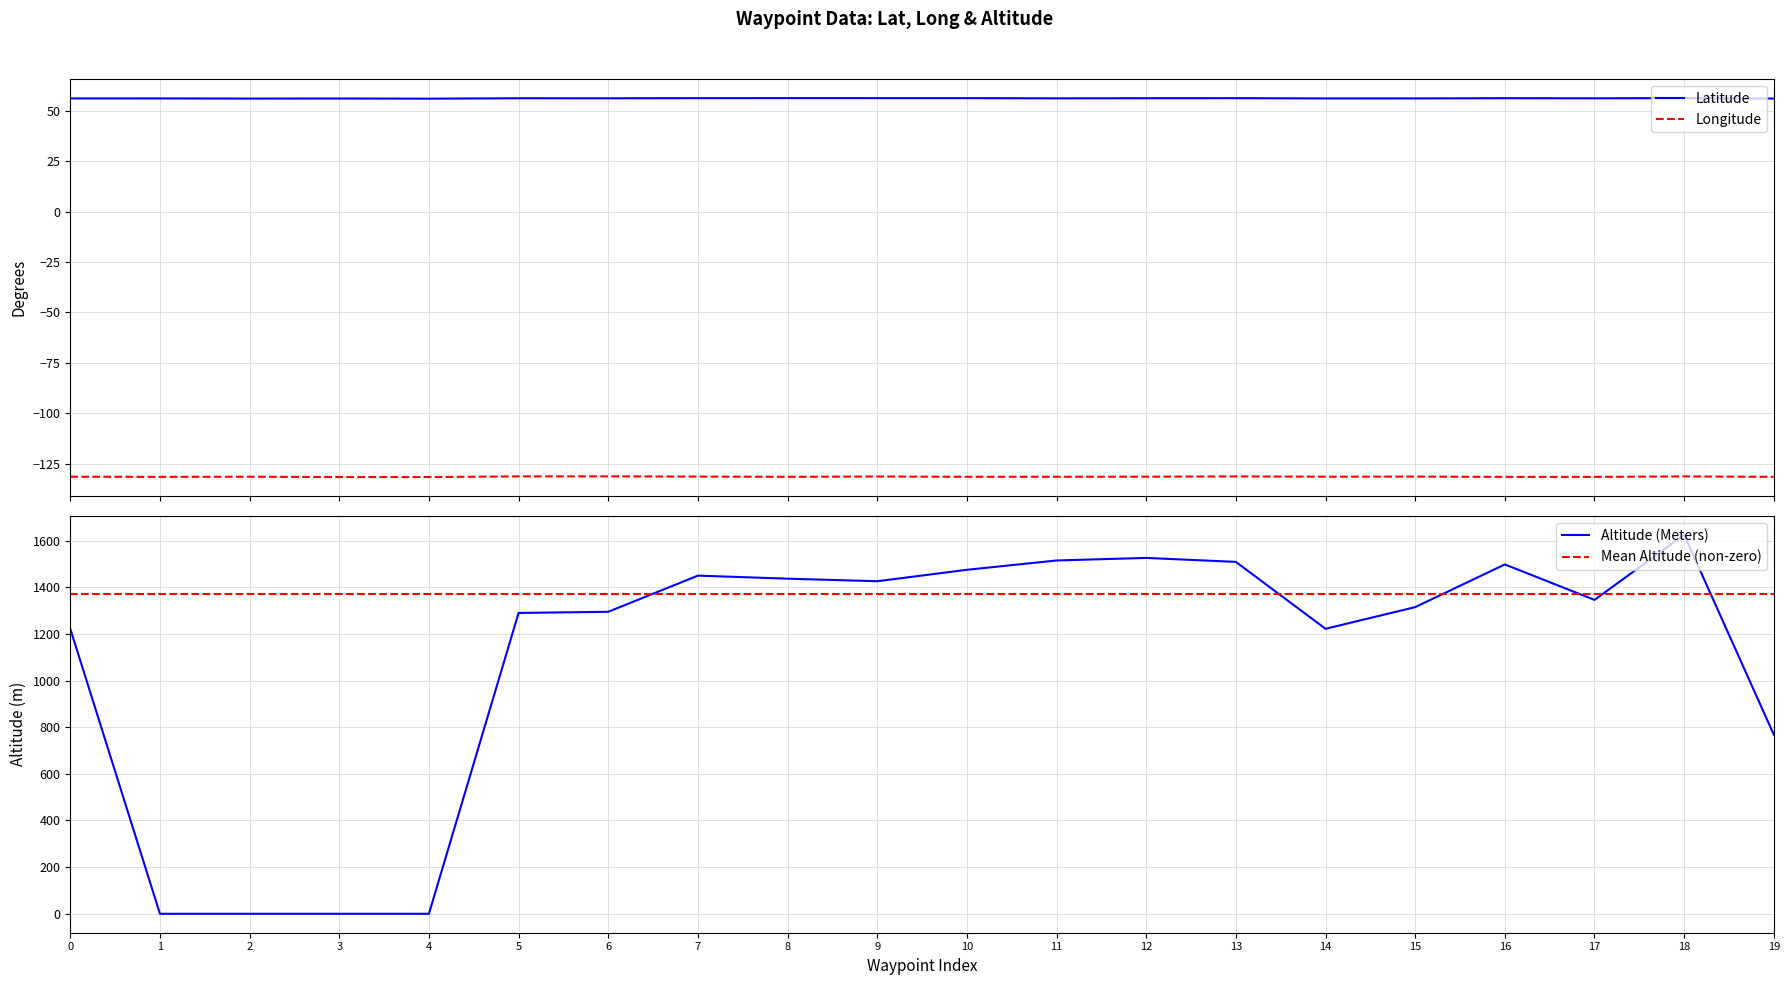

Reading left to right, extract all data points from this chart.

Latitude: 56.1	56.1	56.0	56.0	55.9	56.1	56.1	56.2	56.2	56.2	56.2	56.1	56.1	56.2	56.1	56.1	56.2	56.1	56.2	56.0
Longitude: -131.4	-131.5	-131.4	-131.6	-131.6	-131.2	-131.2	-131.3	-131.4	-131.3	-131.4	-131.4	-131.4	-131.2	-131.4	-131.3	-131.5	-131.5	-131.2	-131.4
Altitude (Meters): 1222.0	0.0	0.0	0.0	0.0	1290.0	1295.0	1450.0	1437.0	1426.0	1475.0	1515.0	1526.0	1509.0	1222.0	1315.0	1498.0	1346.0	1625.0	768.0